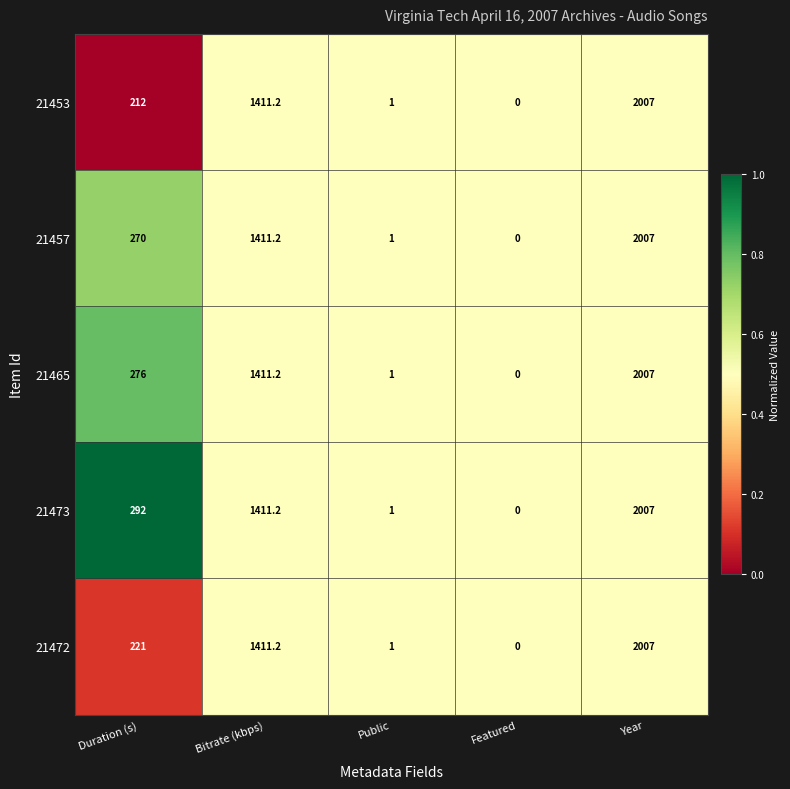

Is it true that 21465 equals -1376.8 at Featured?

False